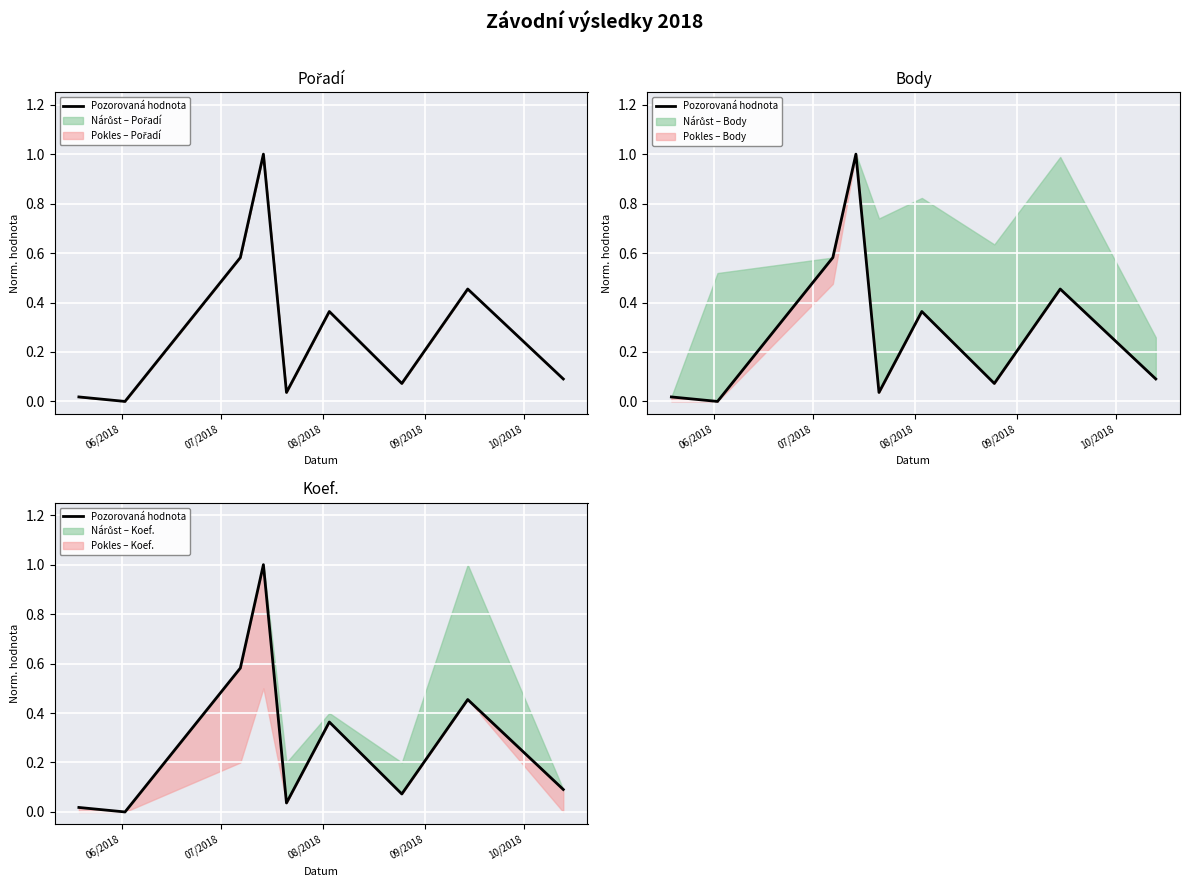

Count the number of categories in the chart.

9